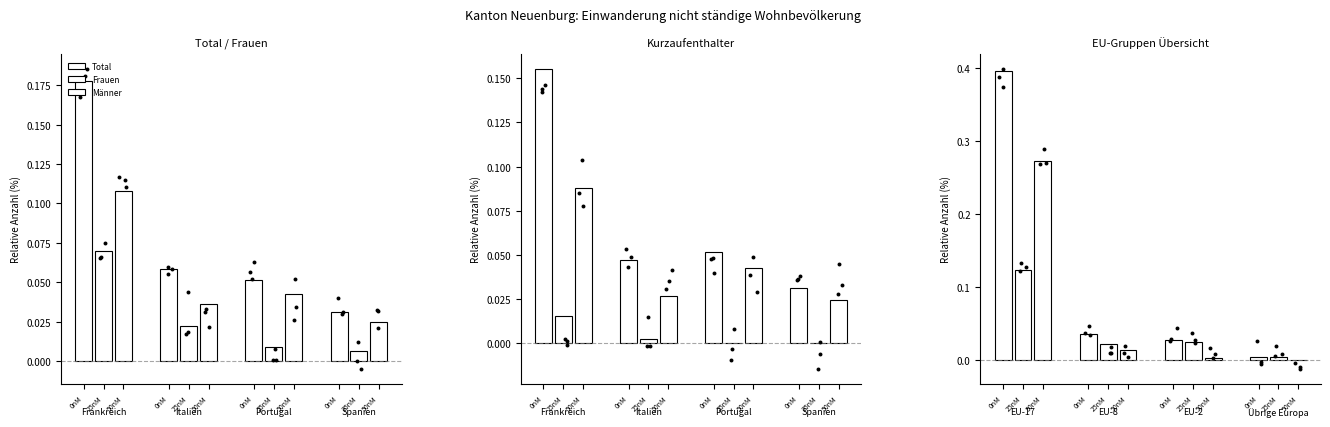

Which series has the largest total across all categories?

Total